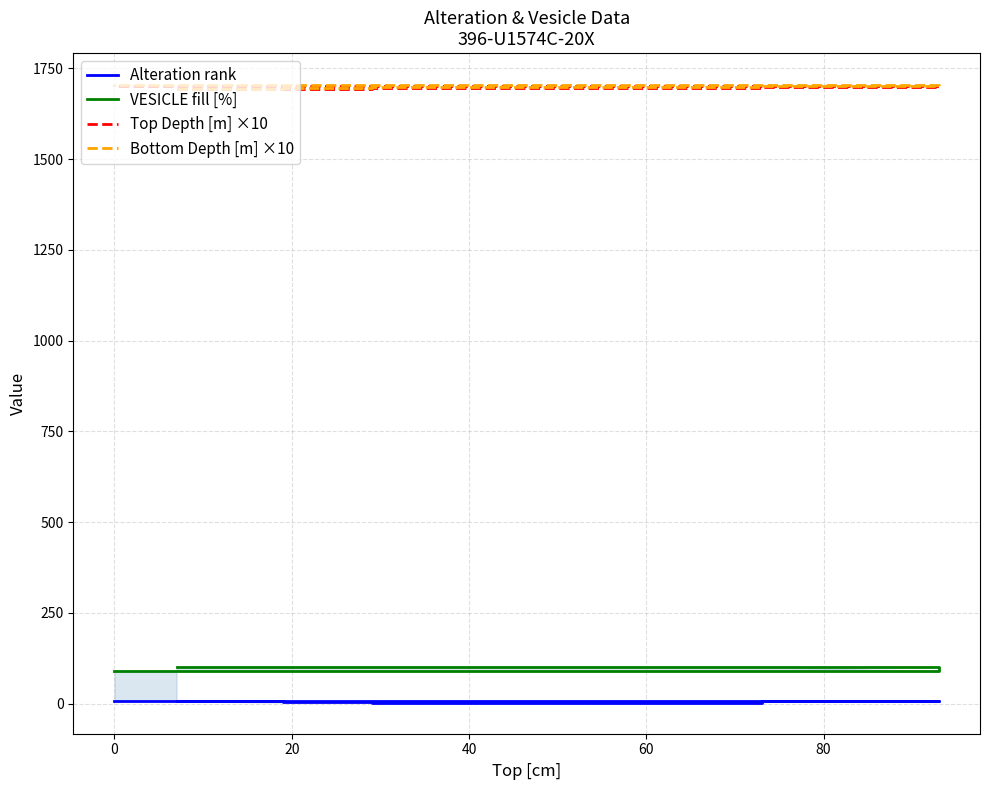

What are all the series names shown in the legend?

Alteration rank, VESICLE fill [%], Top Depth [m] ×10, Bottom Depth [m] ×10